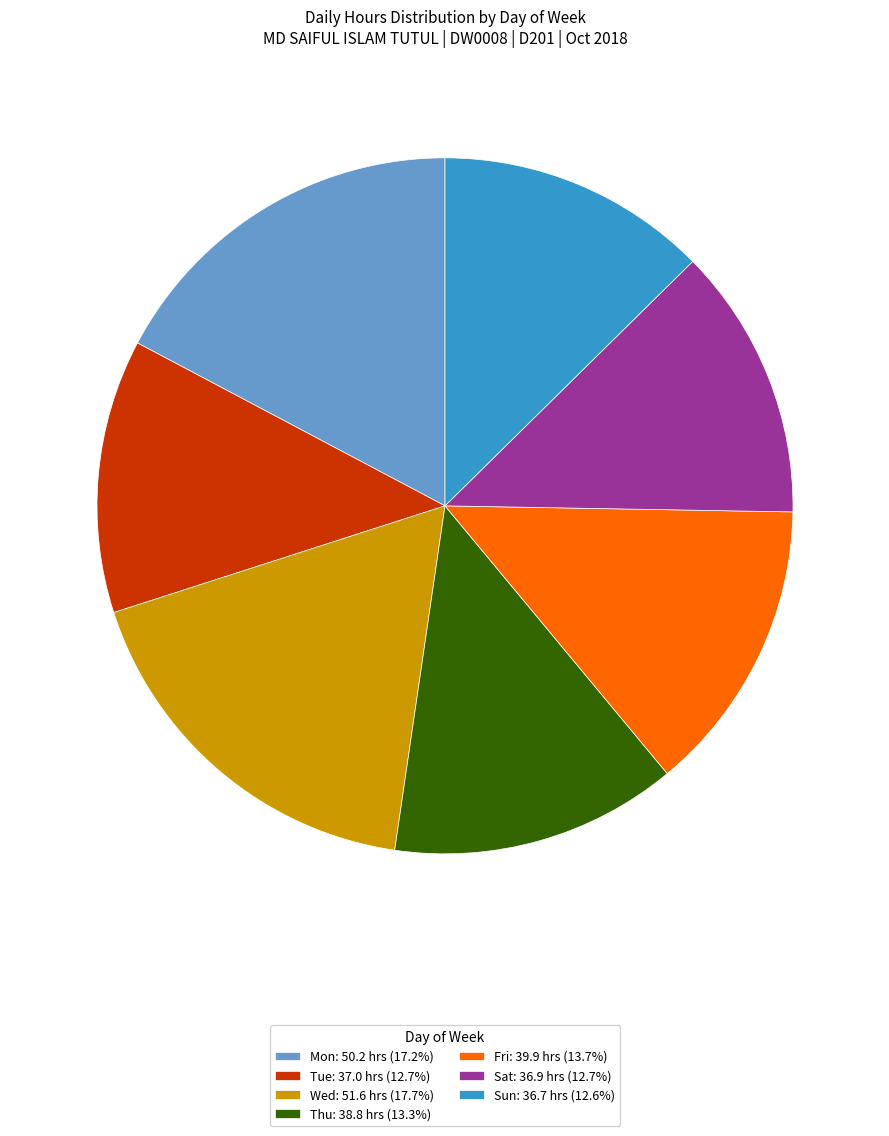

What is the ratio of the value at Sat: 36.9 hrs (12.7%) to the value at Thu: 38.8 hrs (13.3%)?

1.0